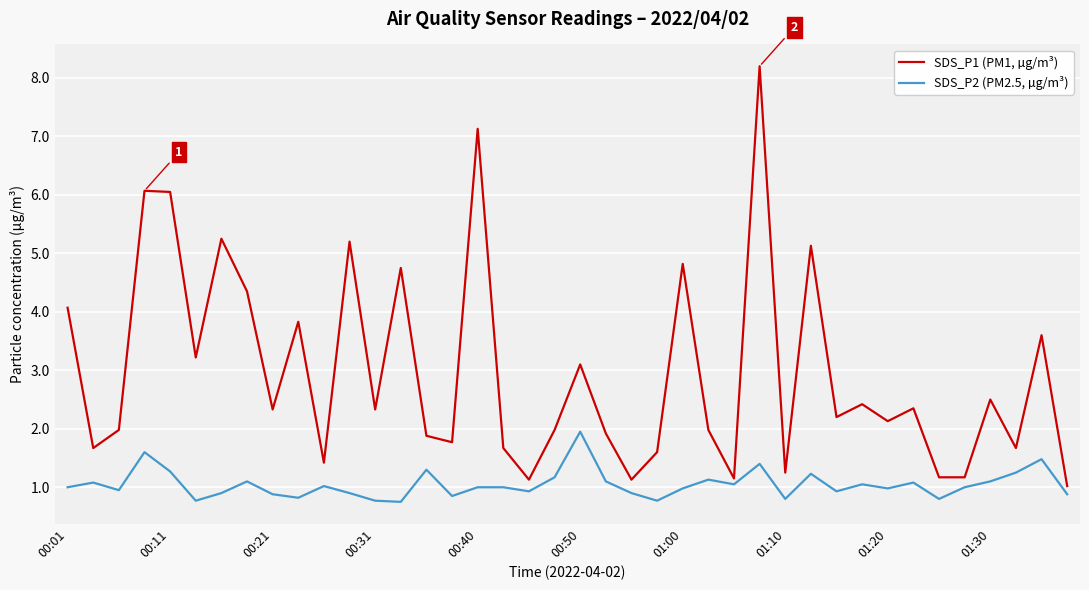

What is the highest value of the SDS_P1 (PM1, µg/m³) series?

8.2